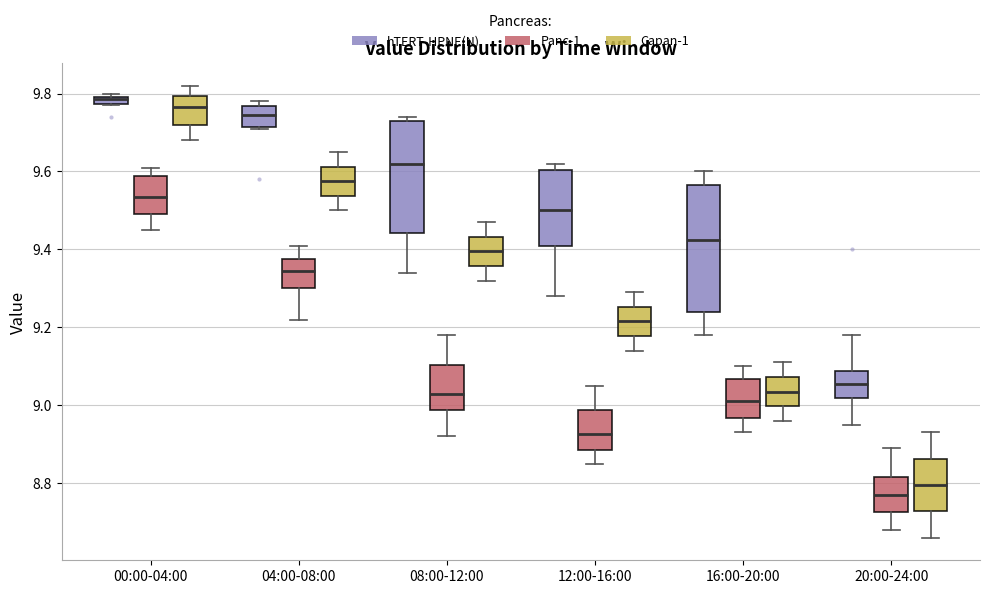

Where is the lower edge of the box for 12:00-16:00 (hTERT-HPNE(N)) on the y-axis? The values are not printed on the chart, so give them approximately, as read against the axis.

9.42